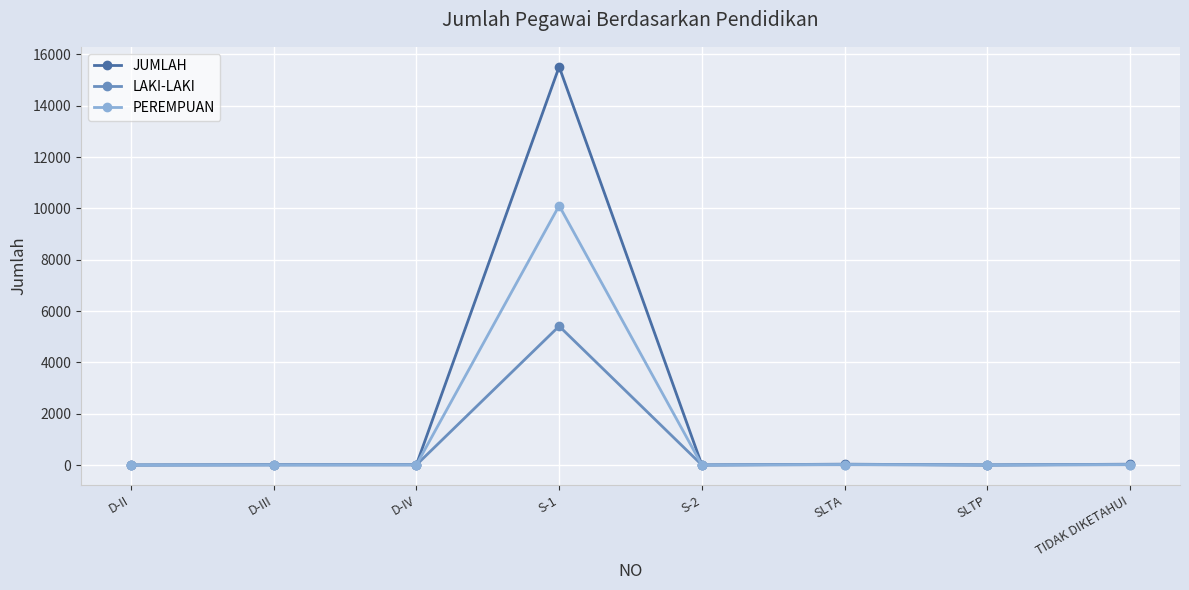

What is the difference between the highest and lowest values at D-IV?

9